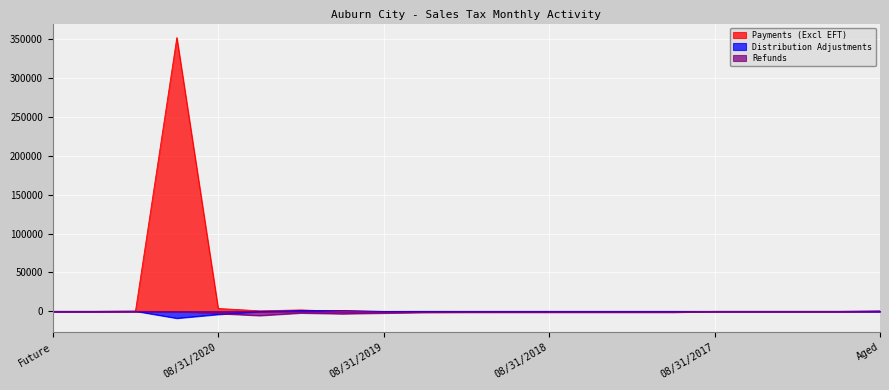

At which category is the sum across all series the highest?

11/30/2020